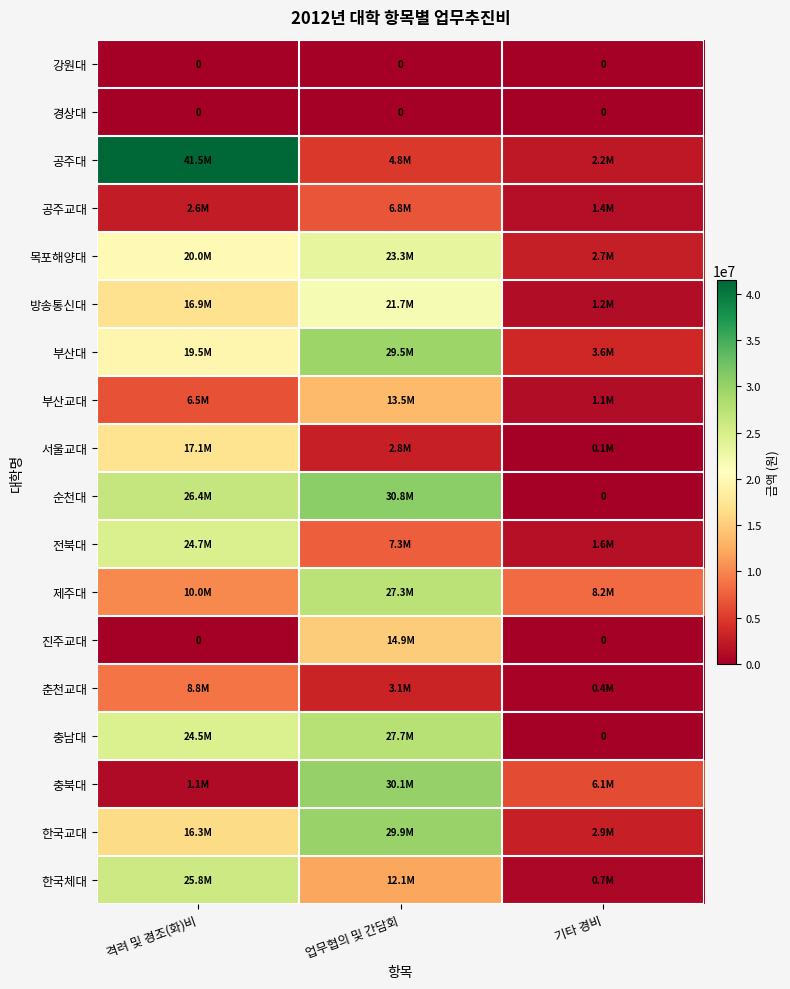

Is it true that 공주교대 equals 6778400 at 업무협의 및 간담회?

True